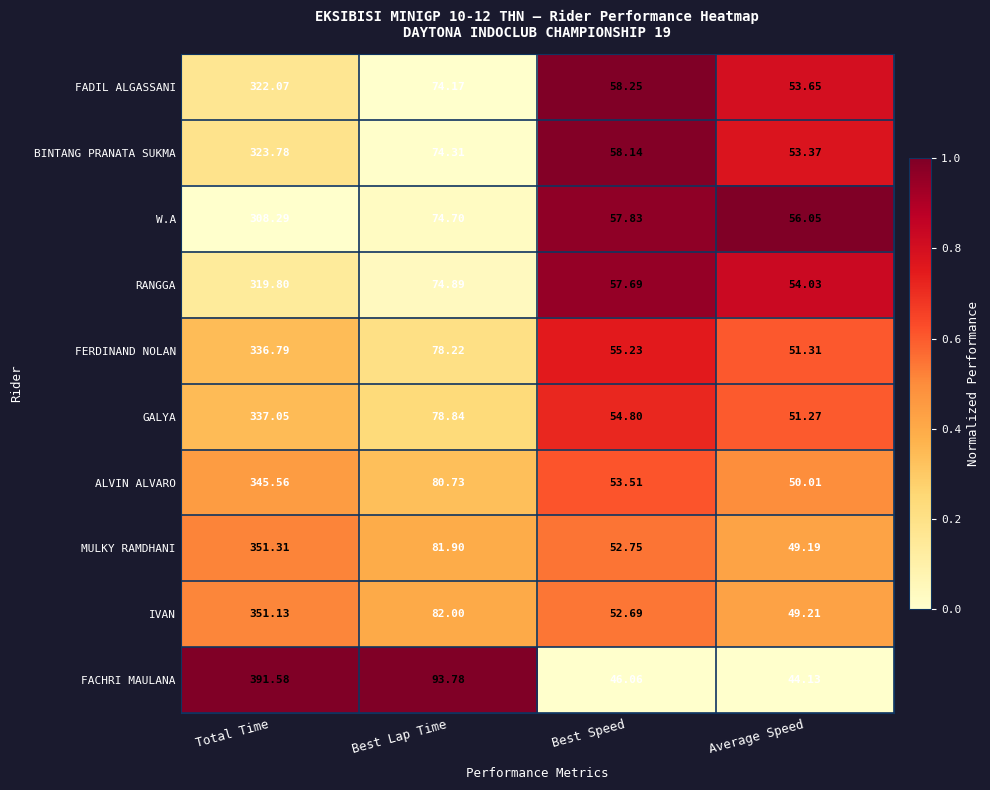

Where does the BINTANG PRANATA SUKMA series first go above 74?

Total Time